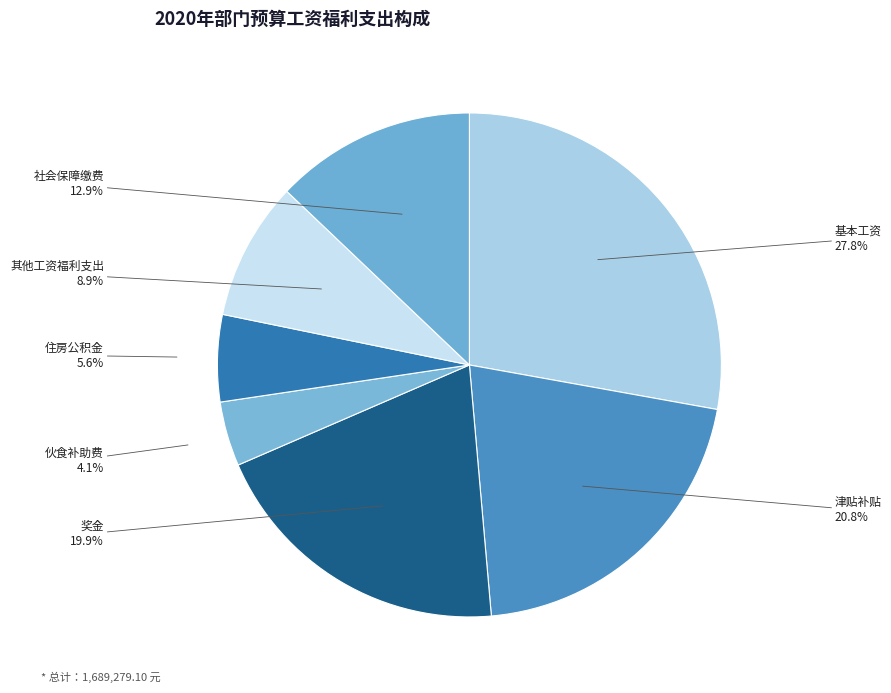

Is 津贴补贴 the majority of the pie?

No